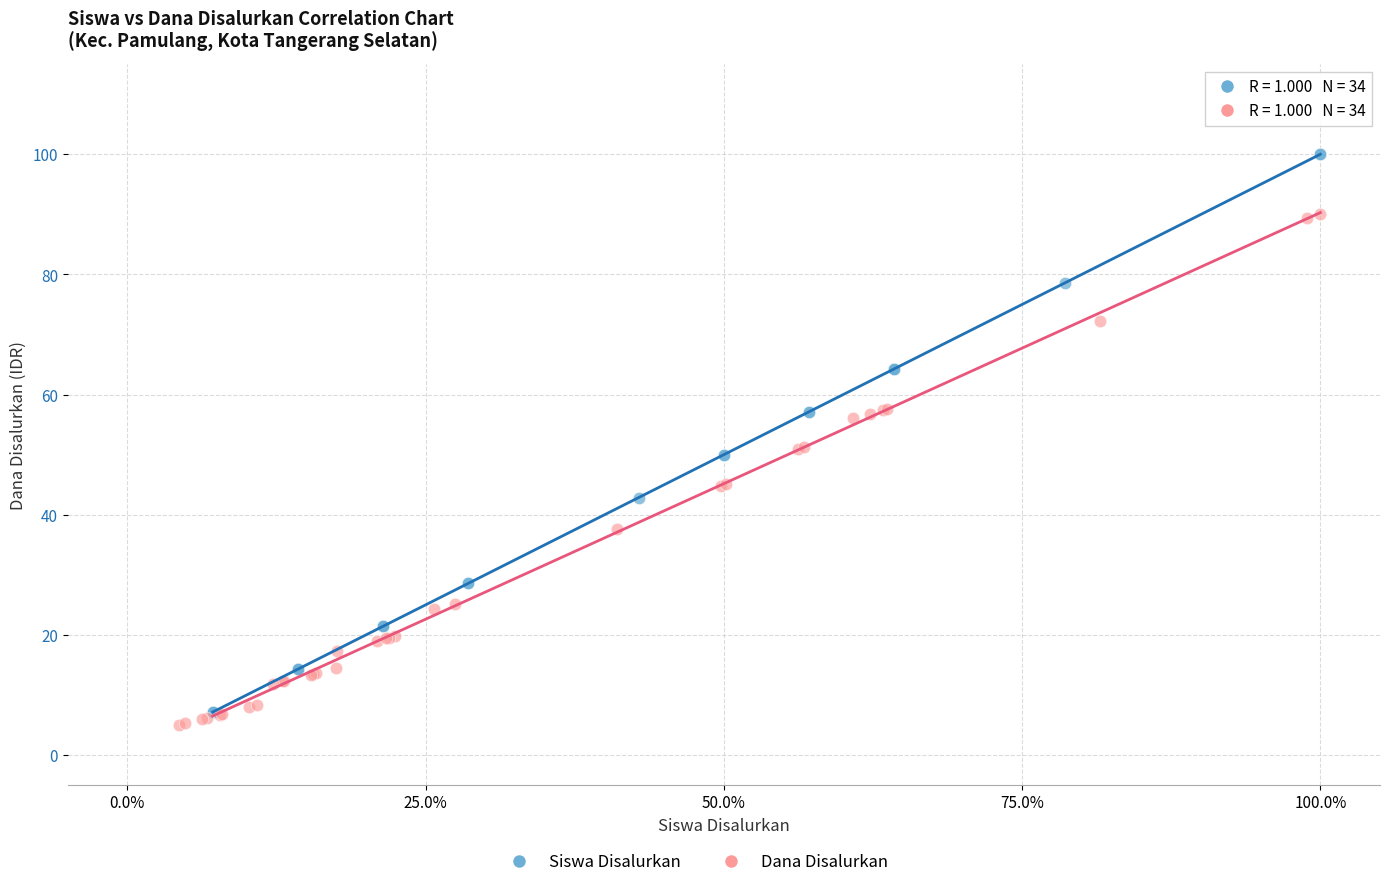

Which series has the largest Y range (max minus min)?

Siswa Disalurkan